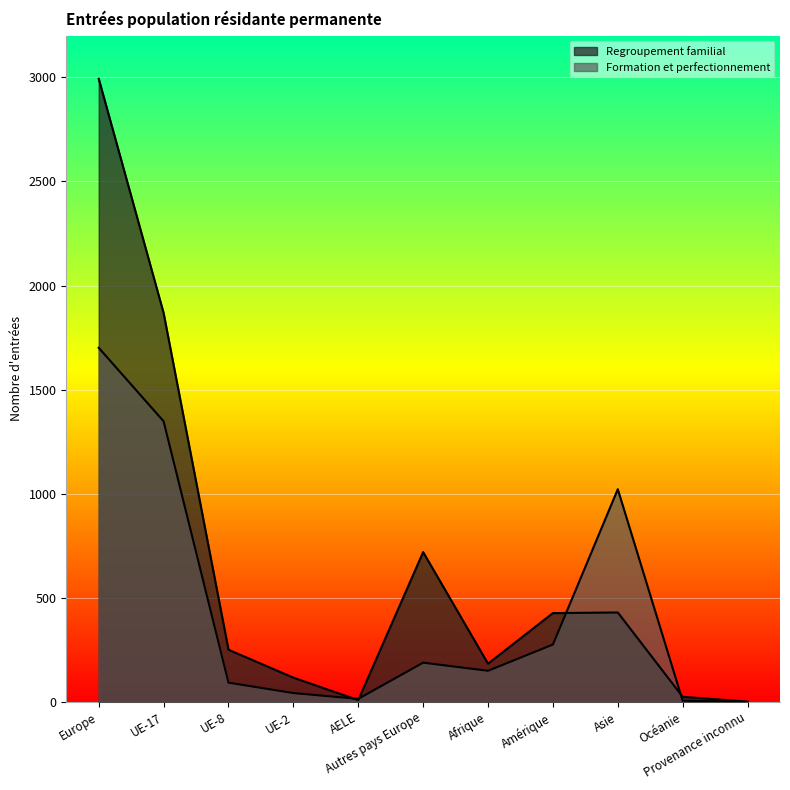

What is the difference between the Regroupement familial values at Asie and UE-8?

179